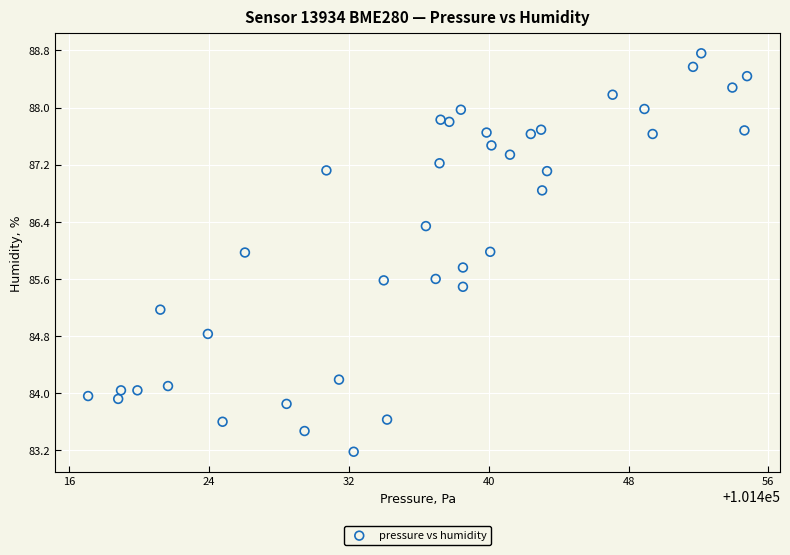

What is the range of X values (max minus min)?

37.7